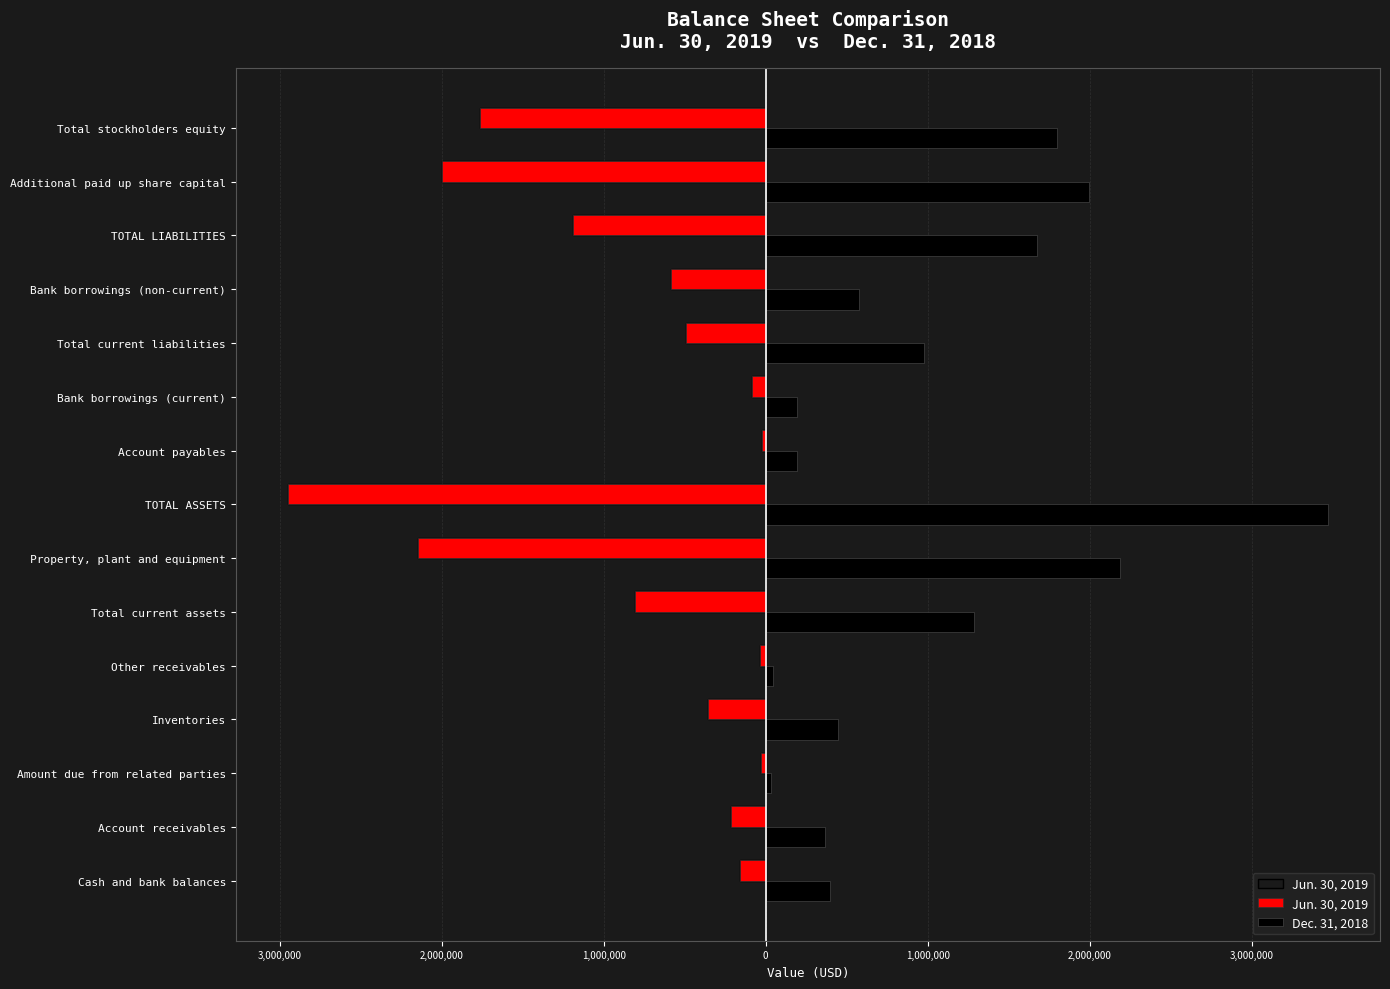

How many bars are there in total?

30